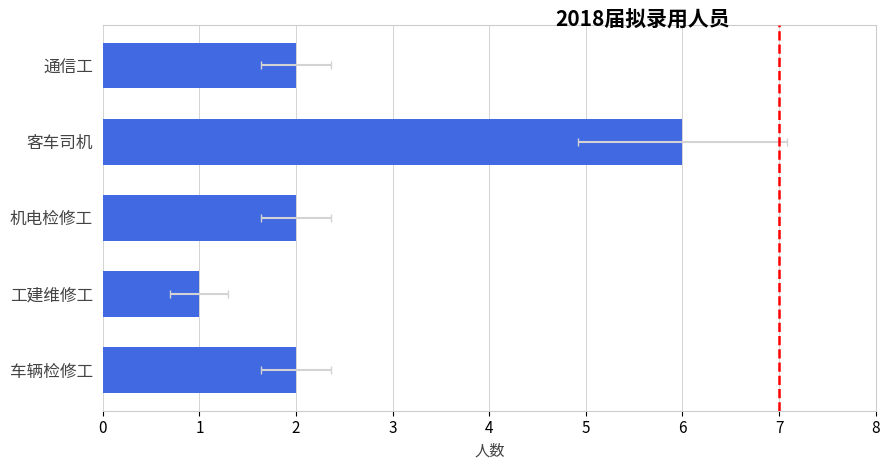

Reading left to right, extract all data points from this chart.

2	6	2	1	2